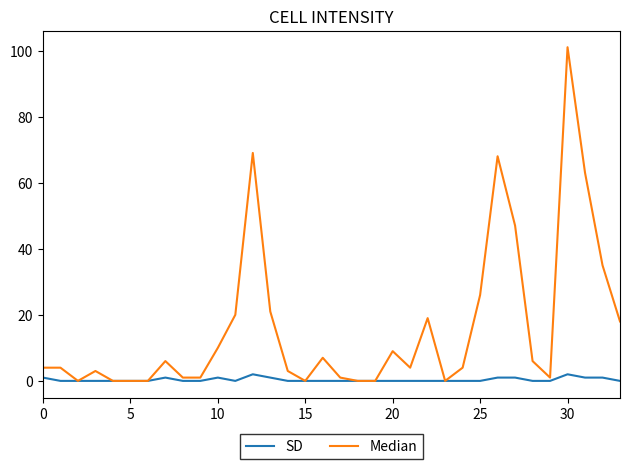

Which series has the largest total across all categories?

Median